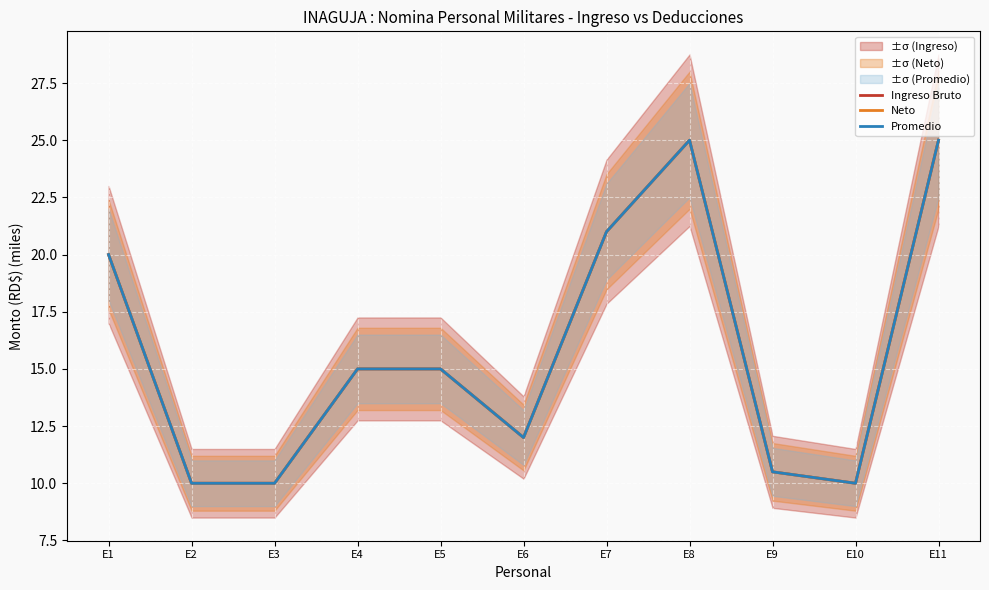

What is the value of the Ingreso Bruto point at the 11th from the left?

25.0